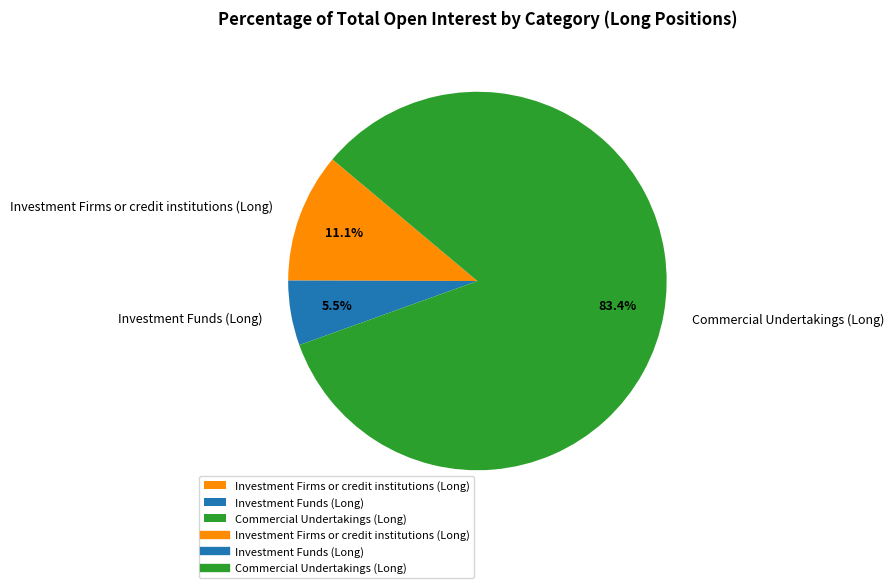

To the nearest percent, what is the combined percentage of Investment Firms or credit institutions (Long) and Investment Funds (Long)?

17%